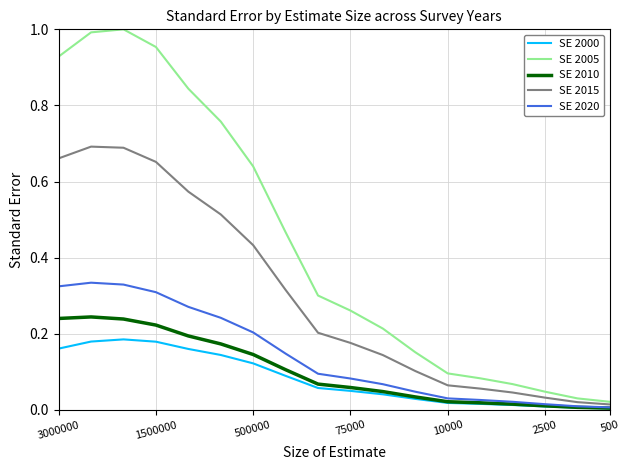

True or false: SE 2010 and SE 2015 cross at least once.

False